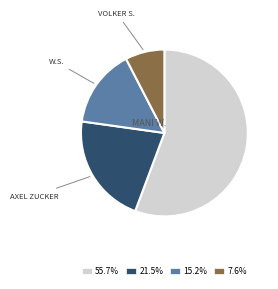

Is there any slice that represents more than half of the pie?

Yes